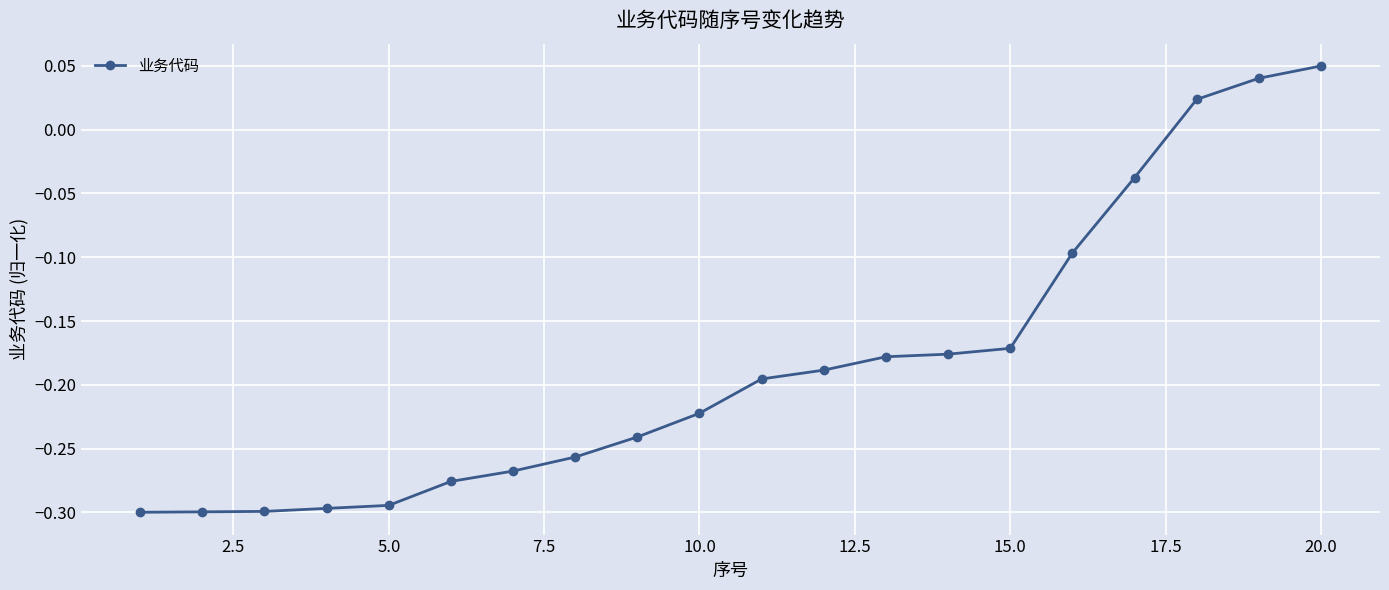

What is the sum of all values?

-3.7